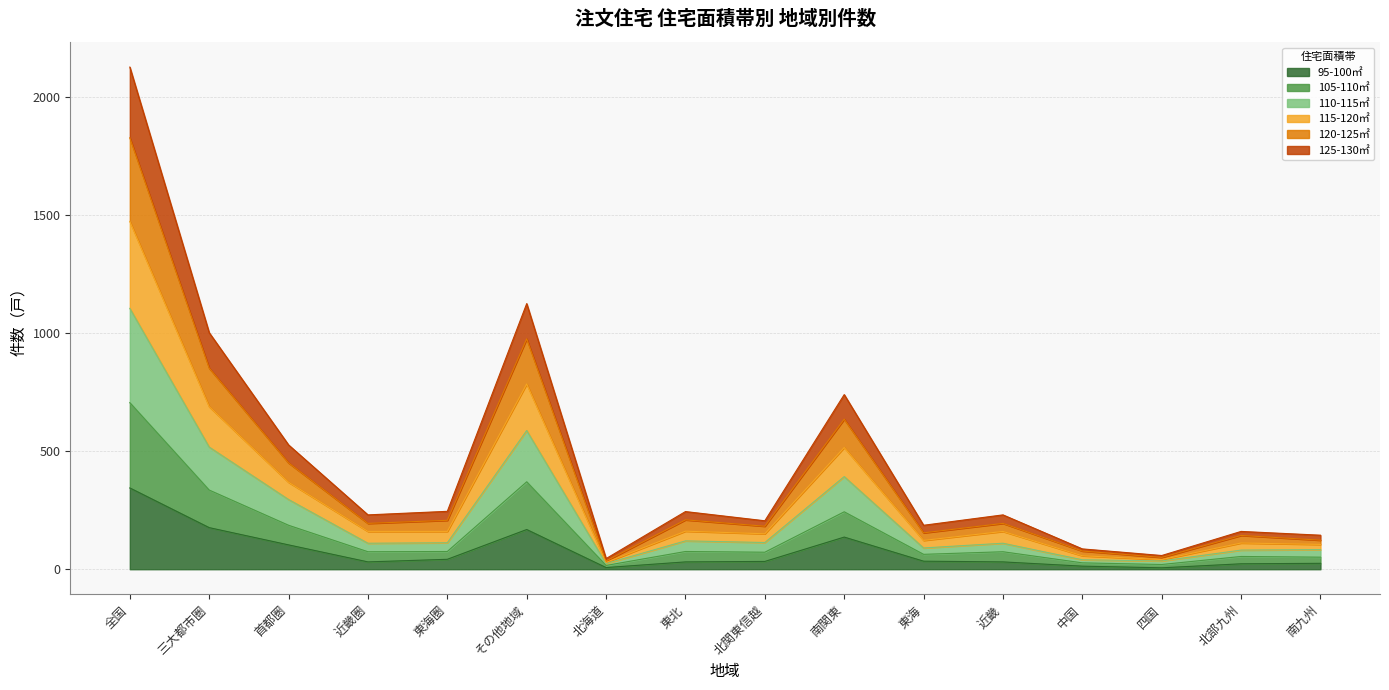

At which label does 95-100㎡ reach its peak?

全国